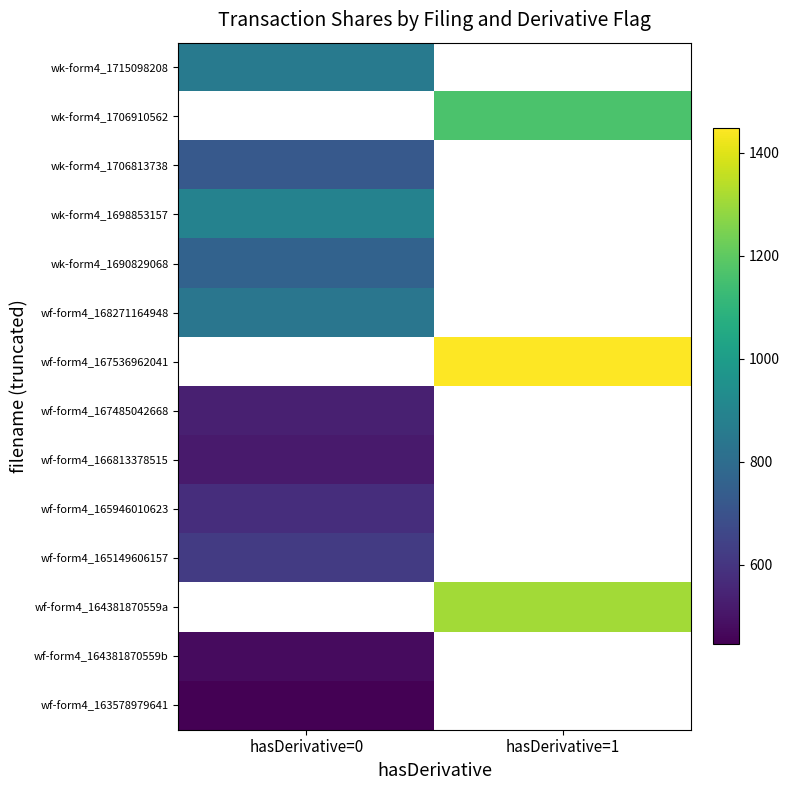

The value of wf-form4_167536962041 at hasDerivative=1 is 2031.6. True or false?

False